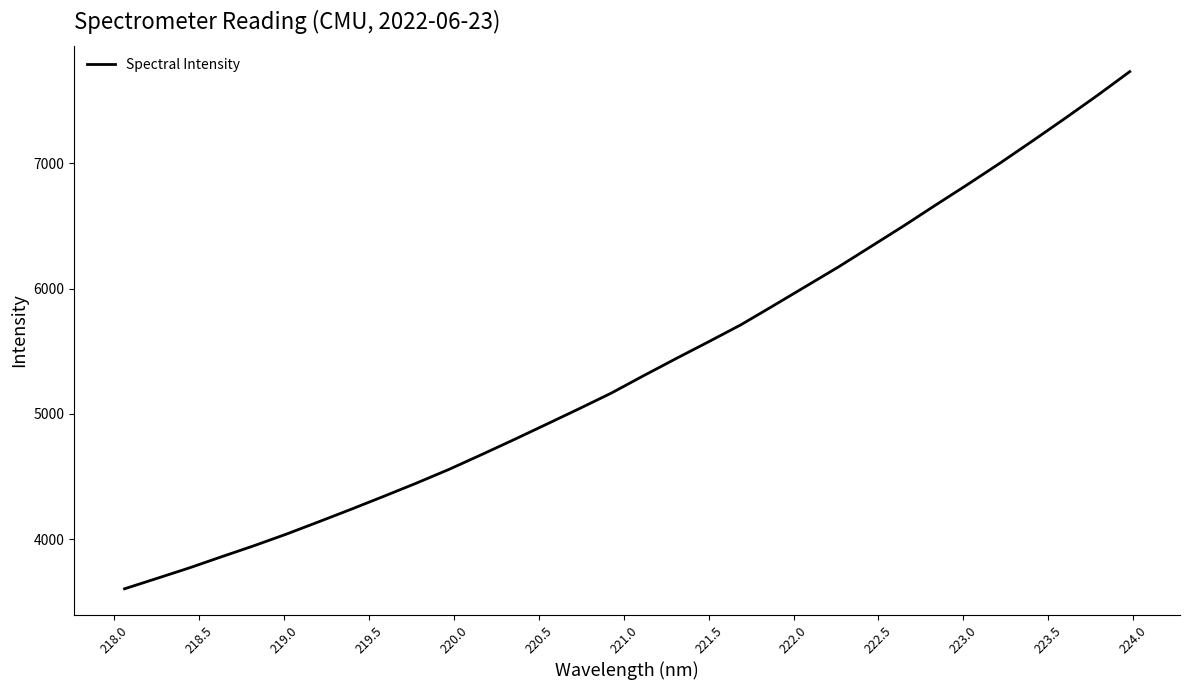

What is the minimum value shown in the chart?

3606.3